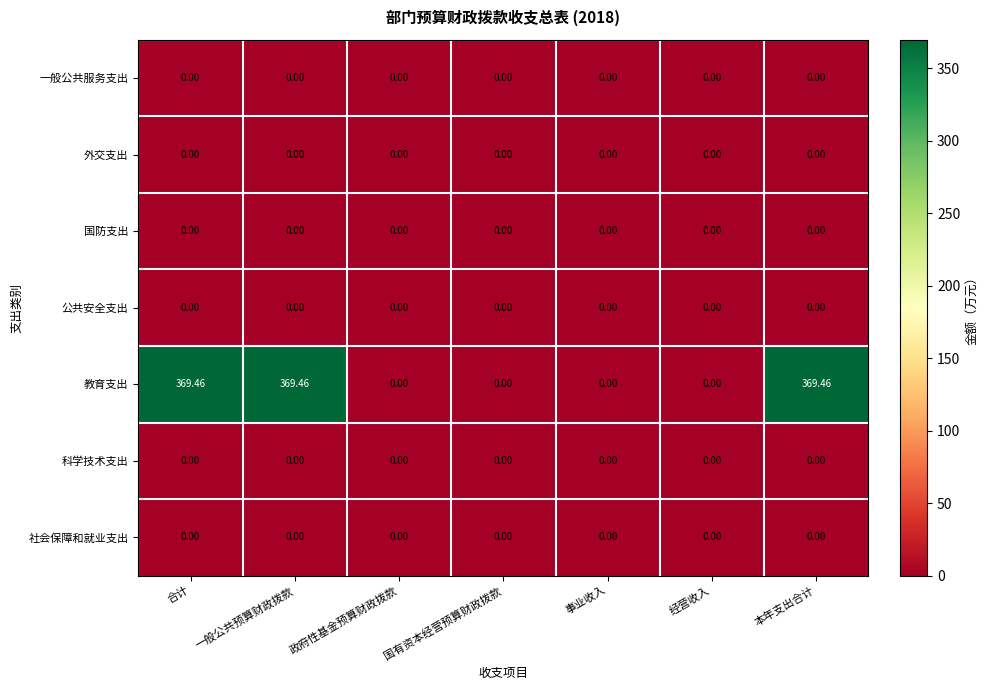

How many values in the 教育支出 series exceed 0?

3